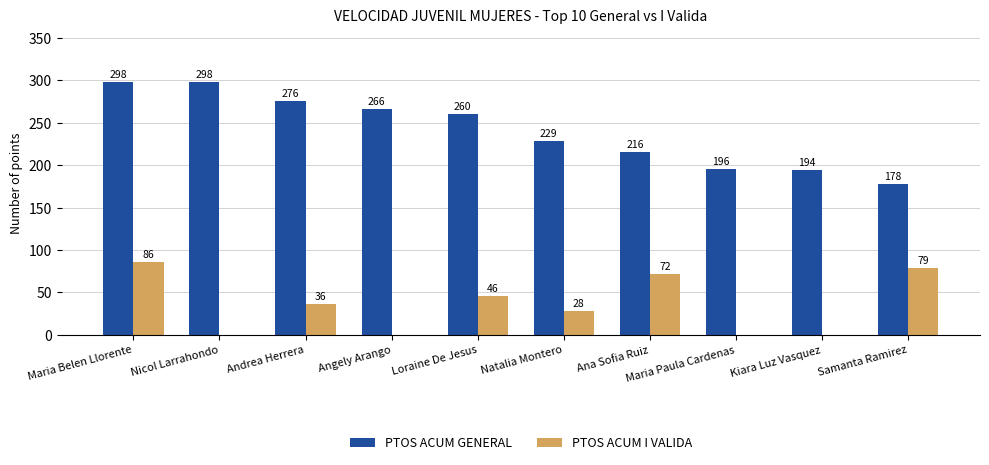

At which label does PTOS ACUM GENERAL first exceed 260?

Maria Belen Llorente